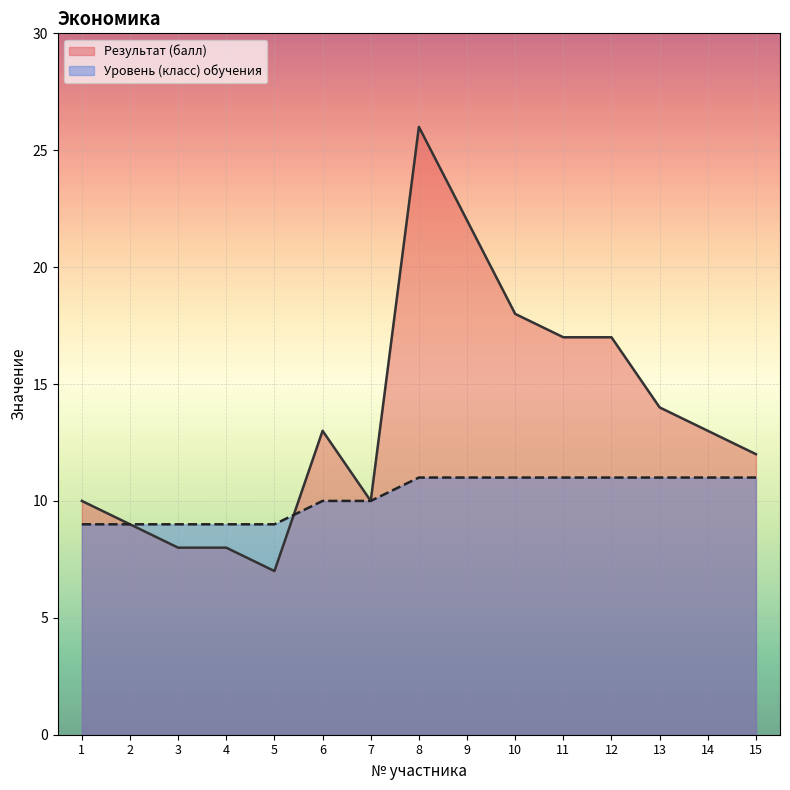

In Результат (балл), how many points are lower than both neighbors (excluding endpoints)?

2